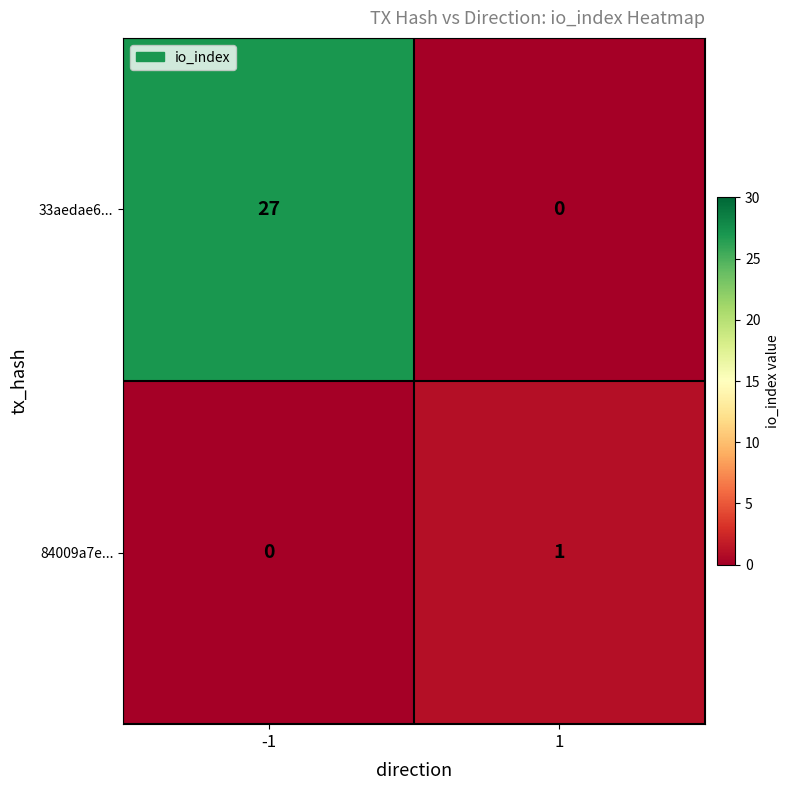

Which series has the largest total across all categories?

33aedae6...